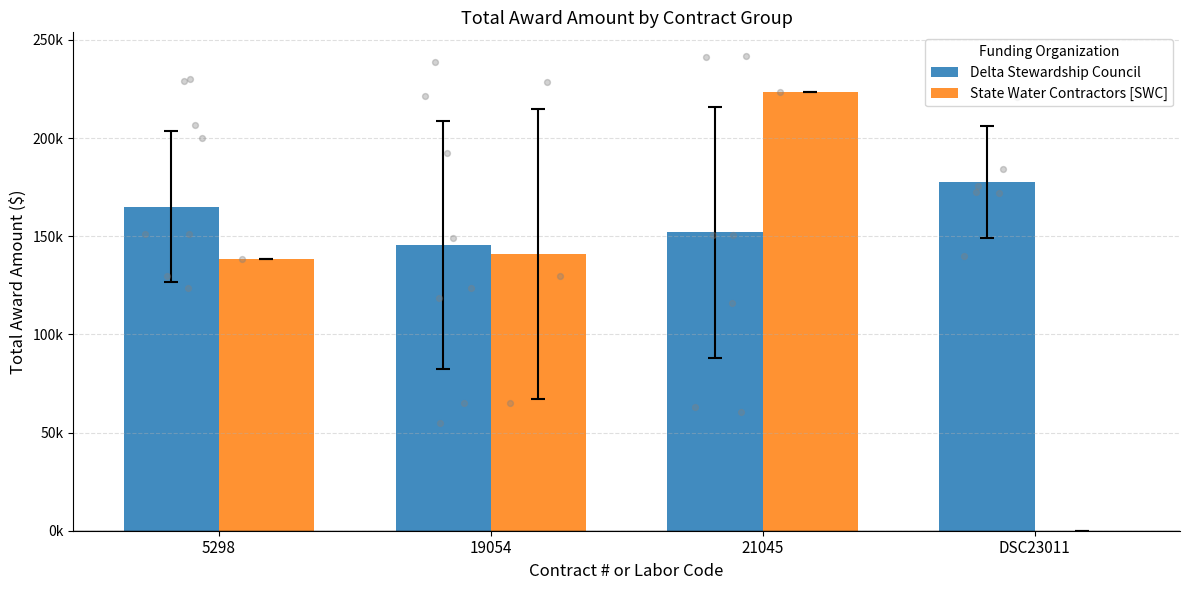

At which category is the sum across all series the highest?

21045